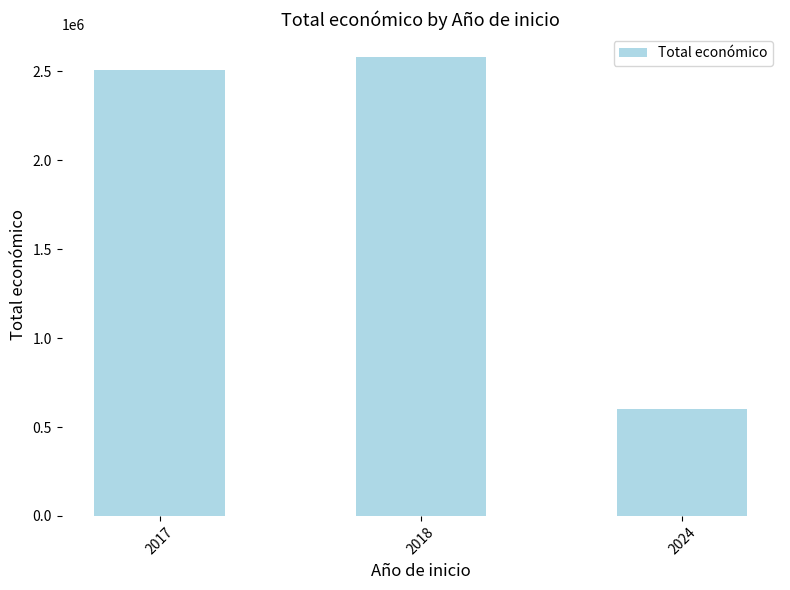

What is the difference between the values at 2024 and 2017?

1907104